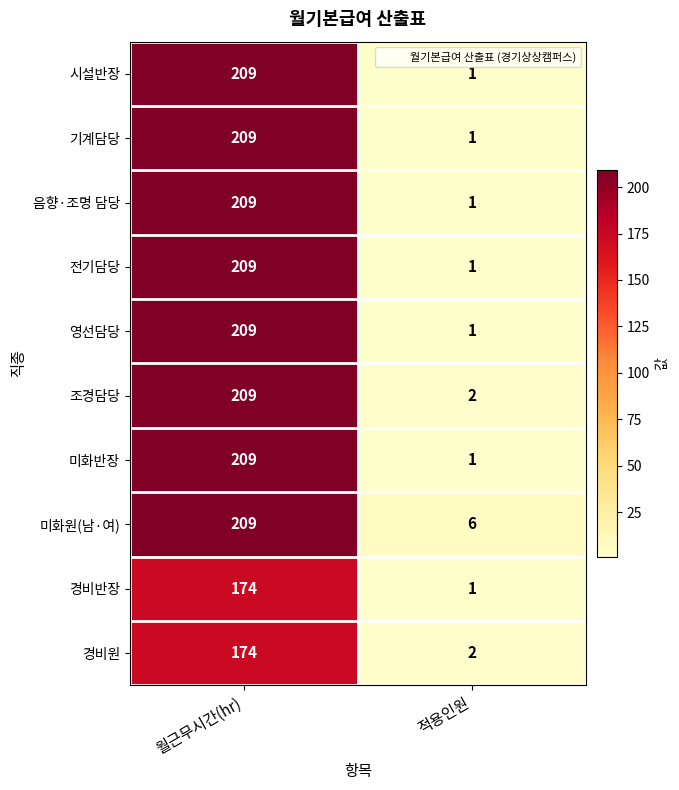

Rank the categories by 시설반장 value from highest to lowest.

월근무시간(hr), 적용인원